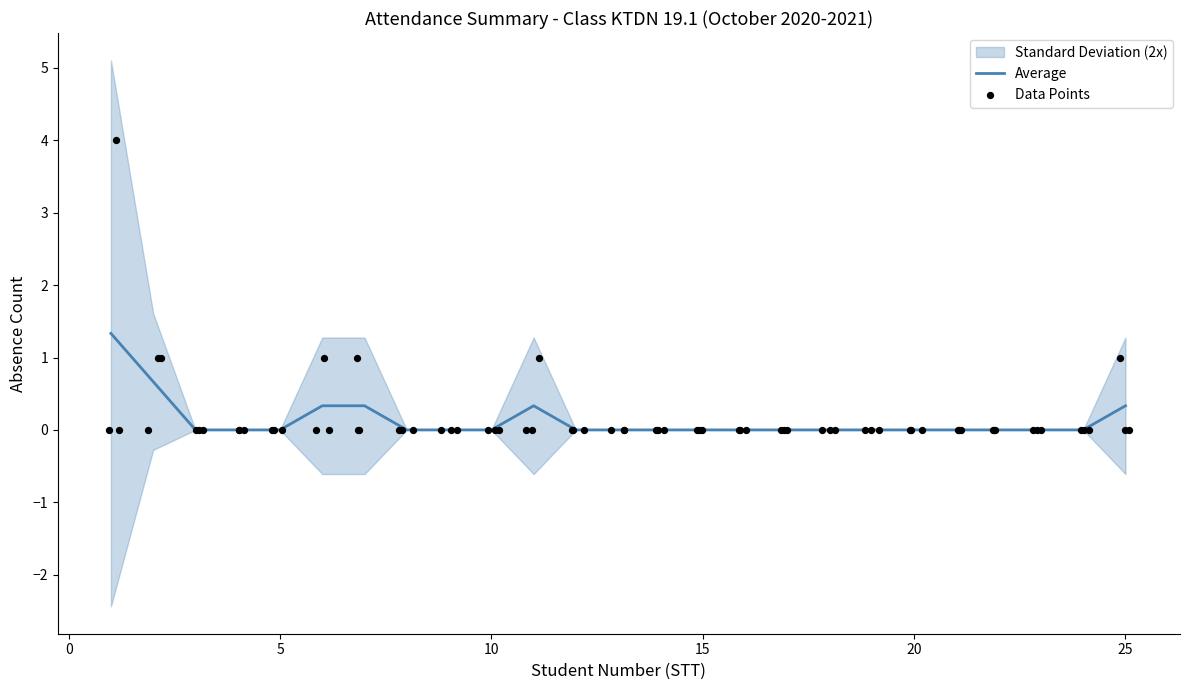

Is it true that Average equals 0.0 at 15?

True